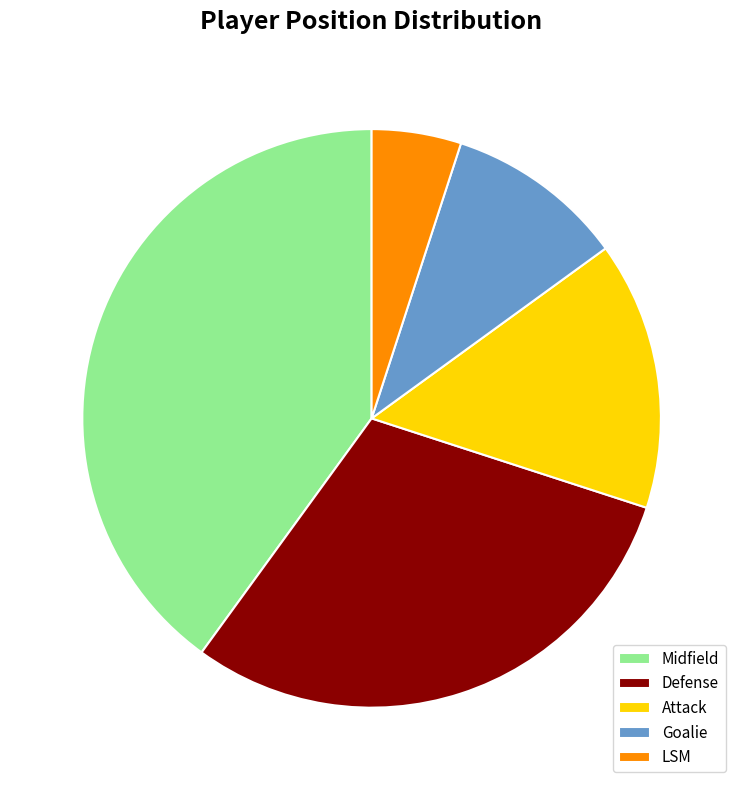

Count the number of slices in the pie.

5